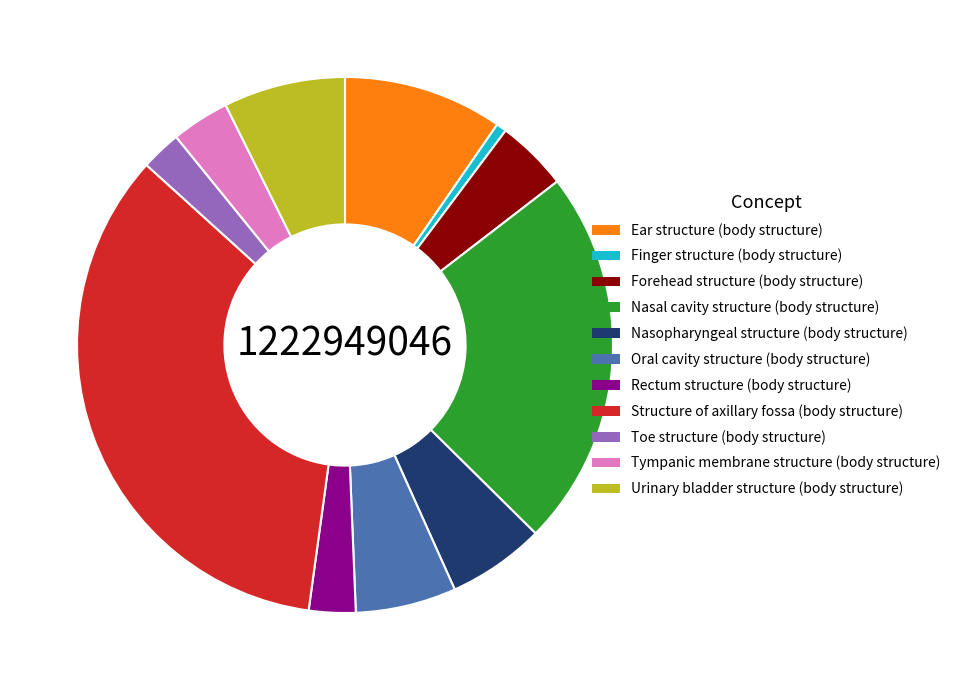

The Structure of axillary fossa (body structure) slice represents 35% of the pie. True or false?

True